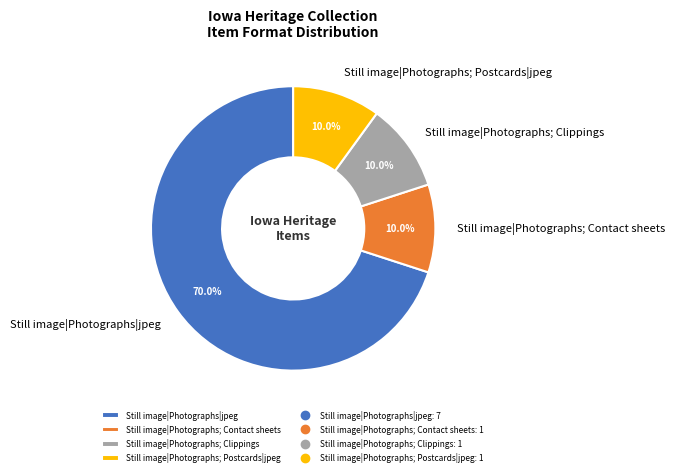

How many slices are in this pie chart?

4